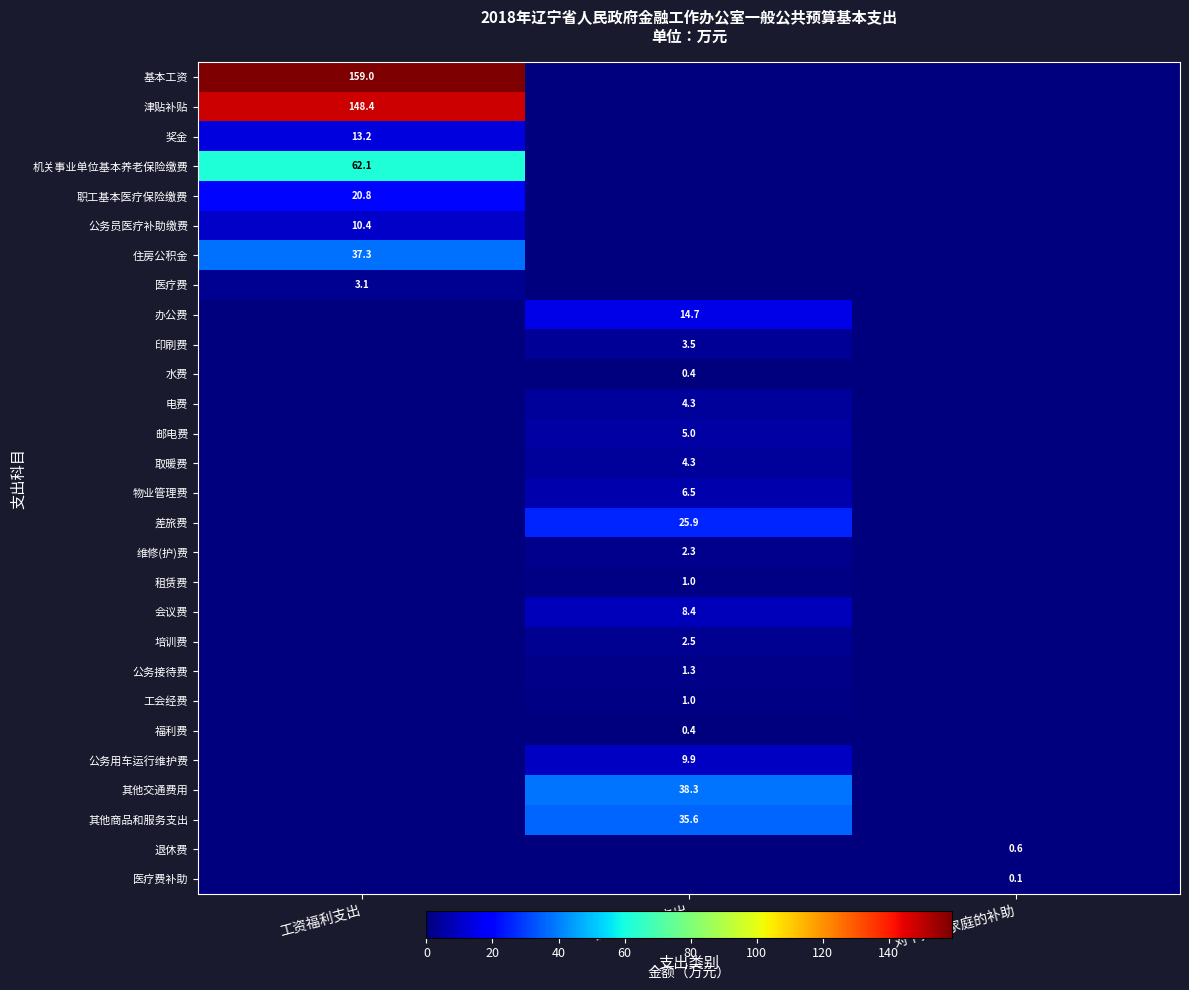

At which category is the sum across all series the highest?

工资福利支出